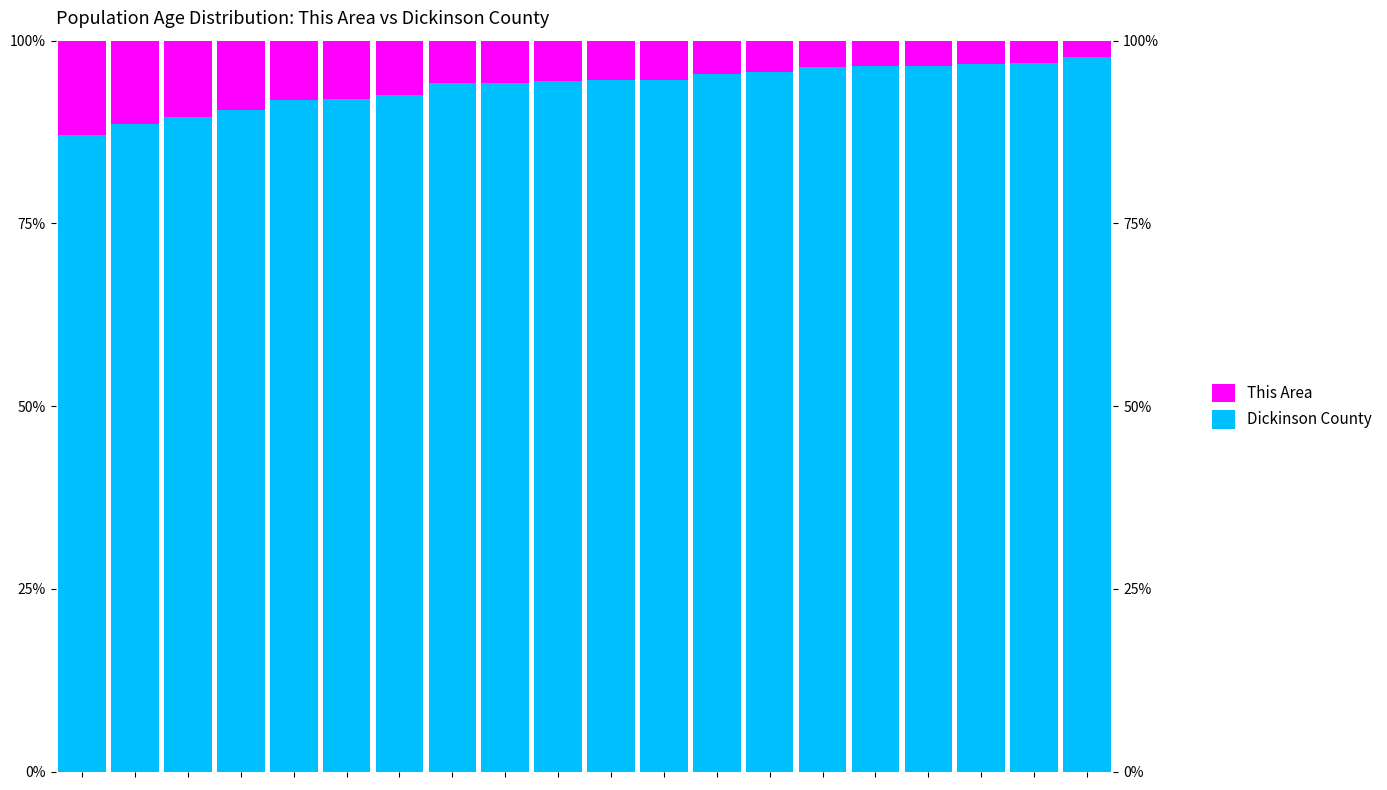

What is the average value of the This Area series?

6.2